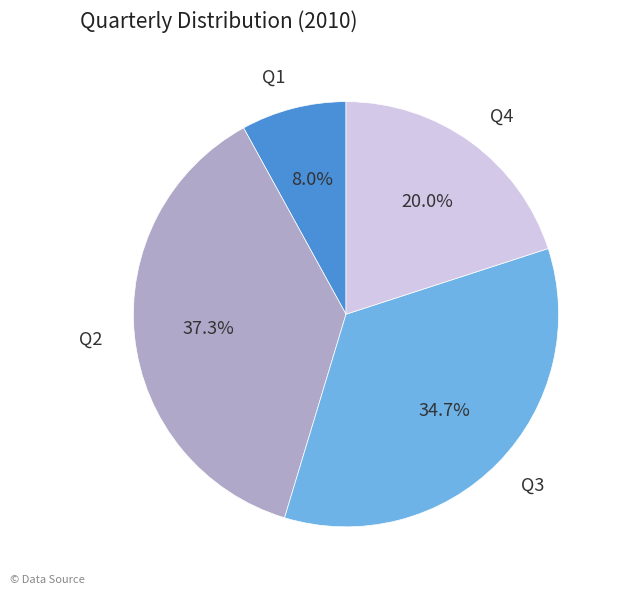

Which slice is the largest?

Q2